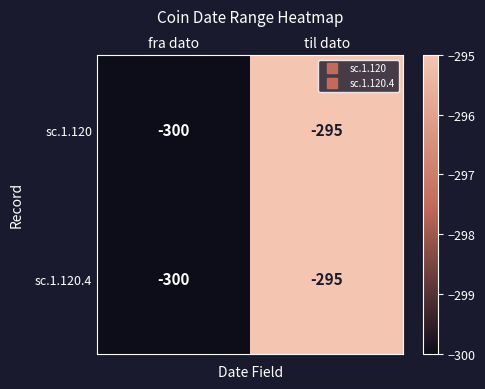

The value of sc.1.120 at fra dato is -121. True or false?

False